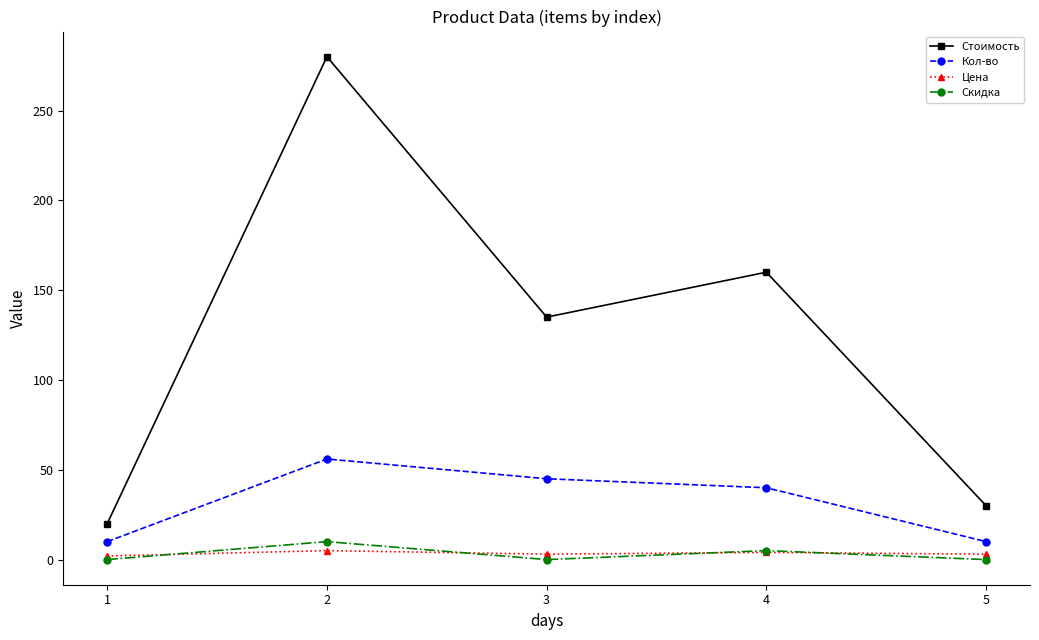

How many series are shown in this chart?

4